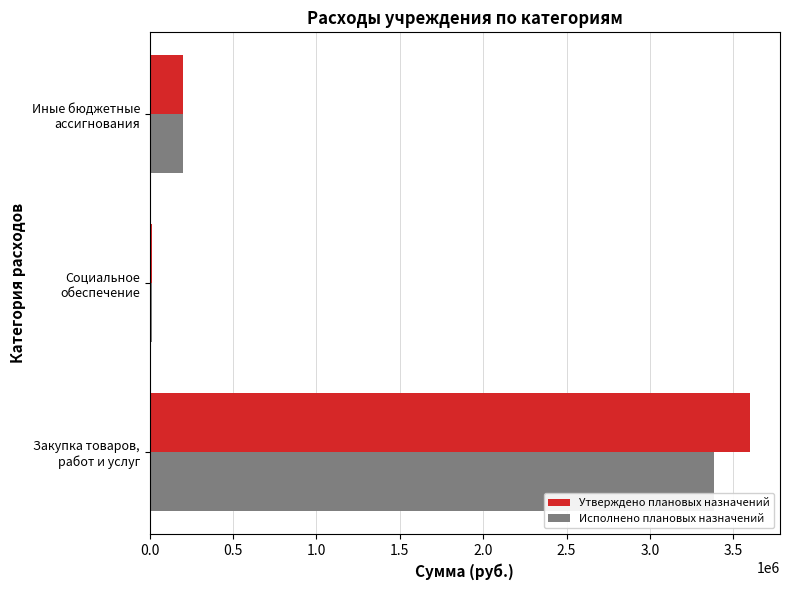

At how many categories does at least one series exceed 1039019?

1